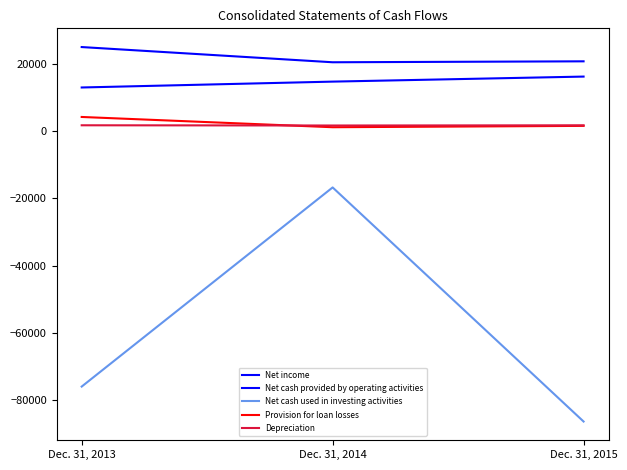

How many lines are shown in the chart?

5